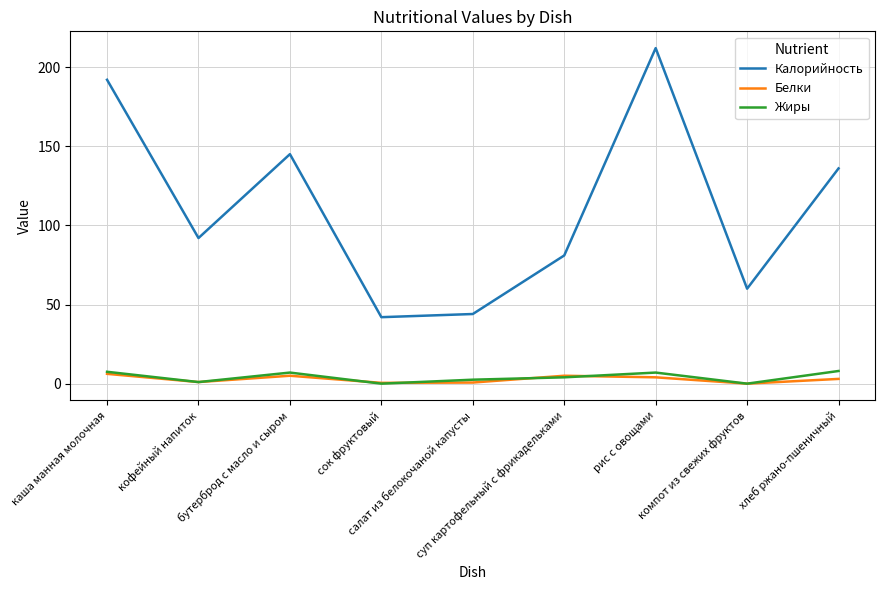

Which series has the largest total across all categories?

Калорийность